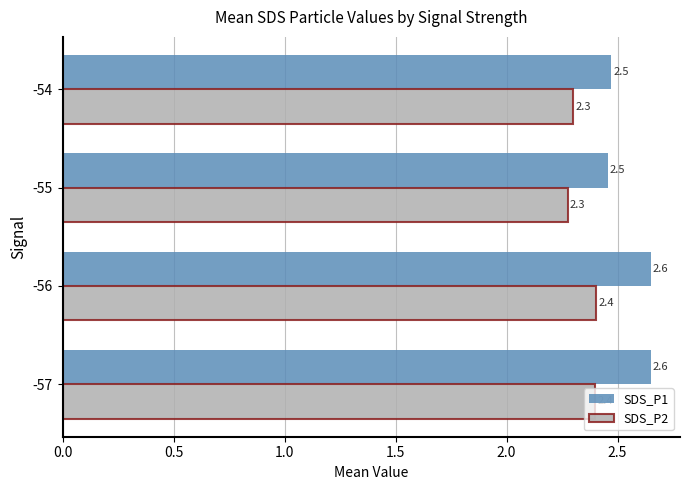

Which series has the largest total across all categories?

SDS_P1